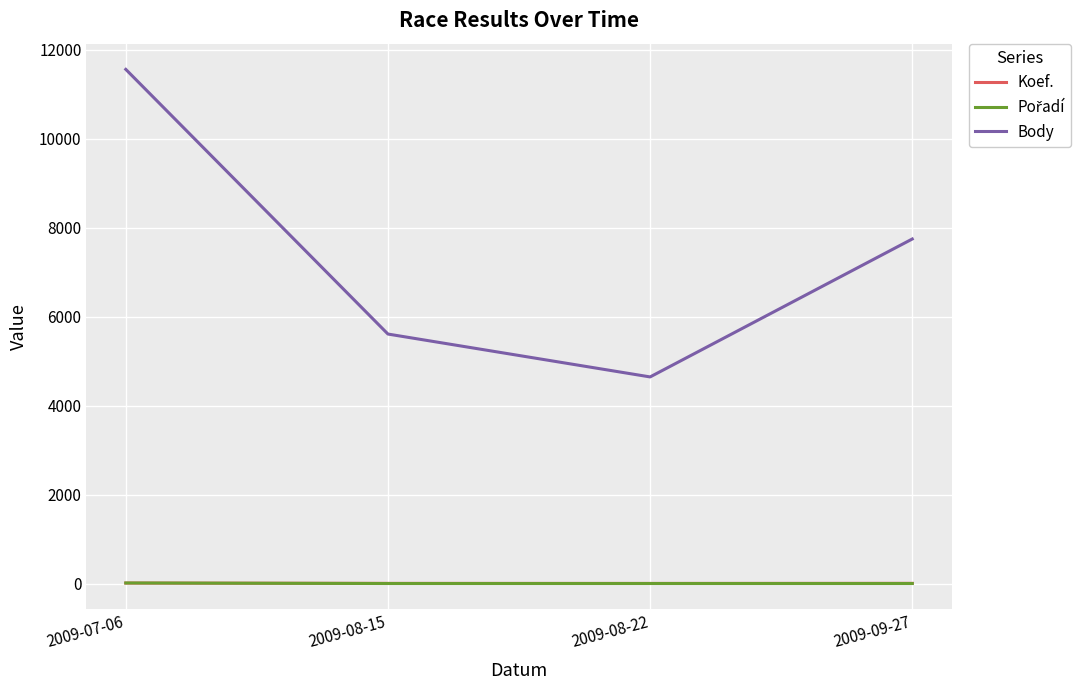

Which series has the largest total across all categories?

Body